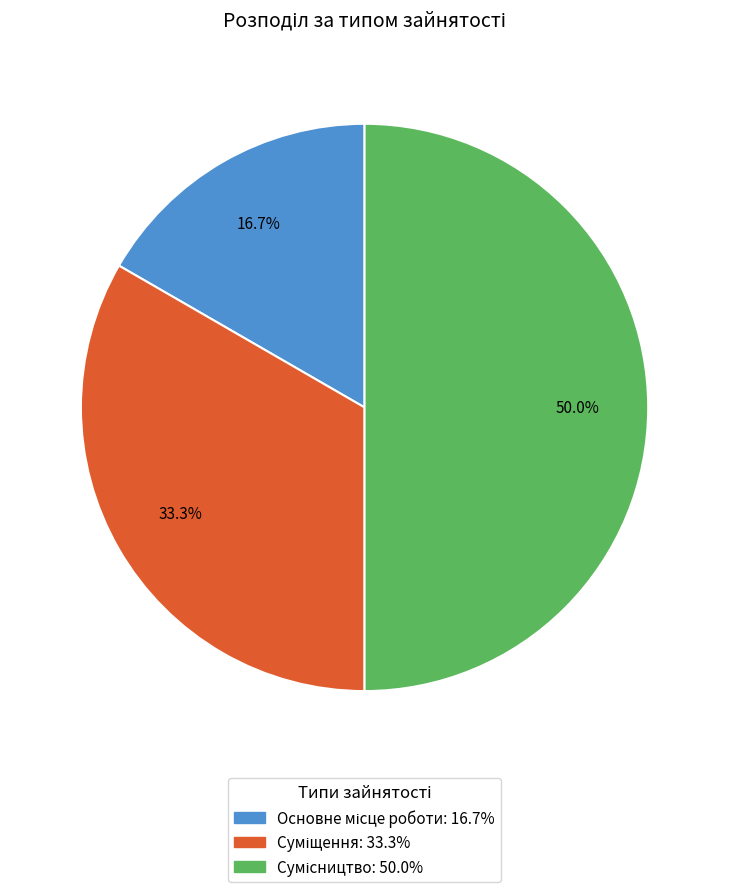

How many slices are in this pie chart?

3